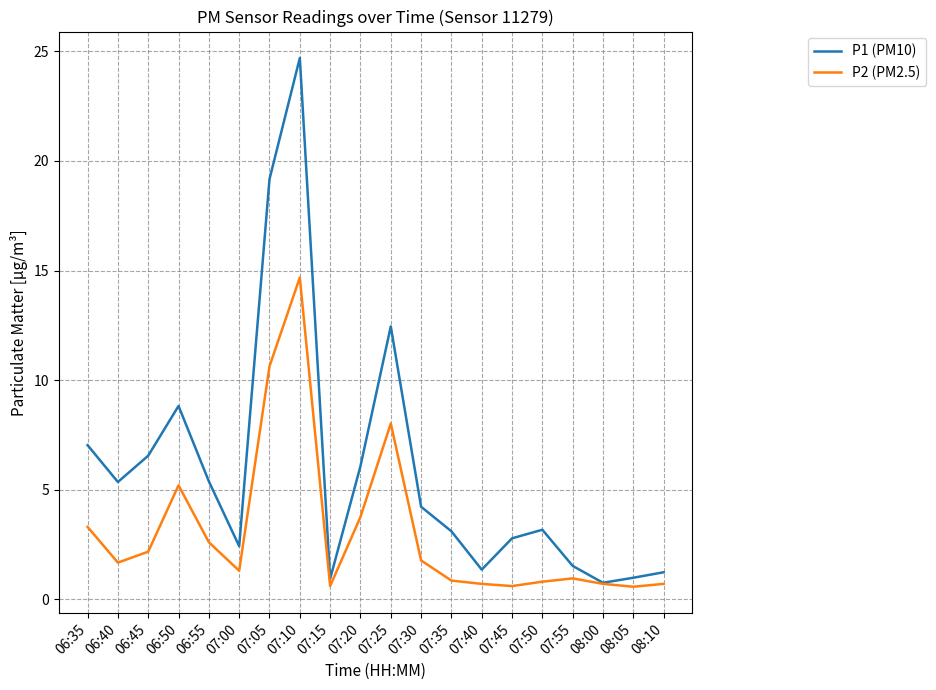

At which category is the sum across all series the highest?

07:10